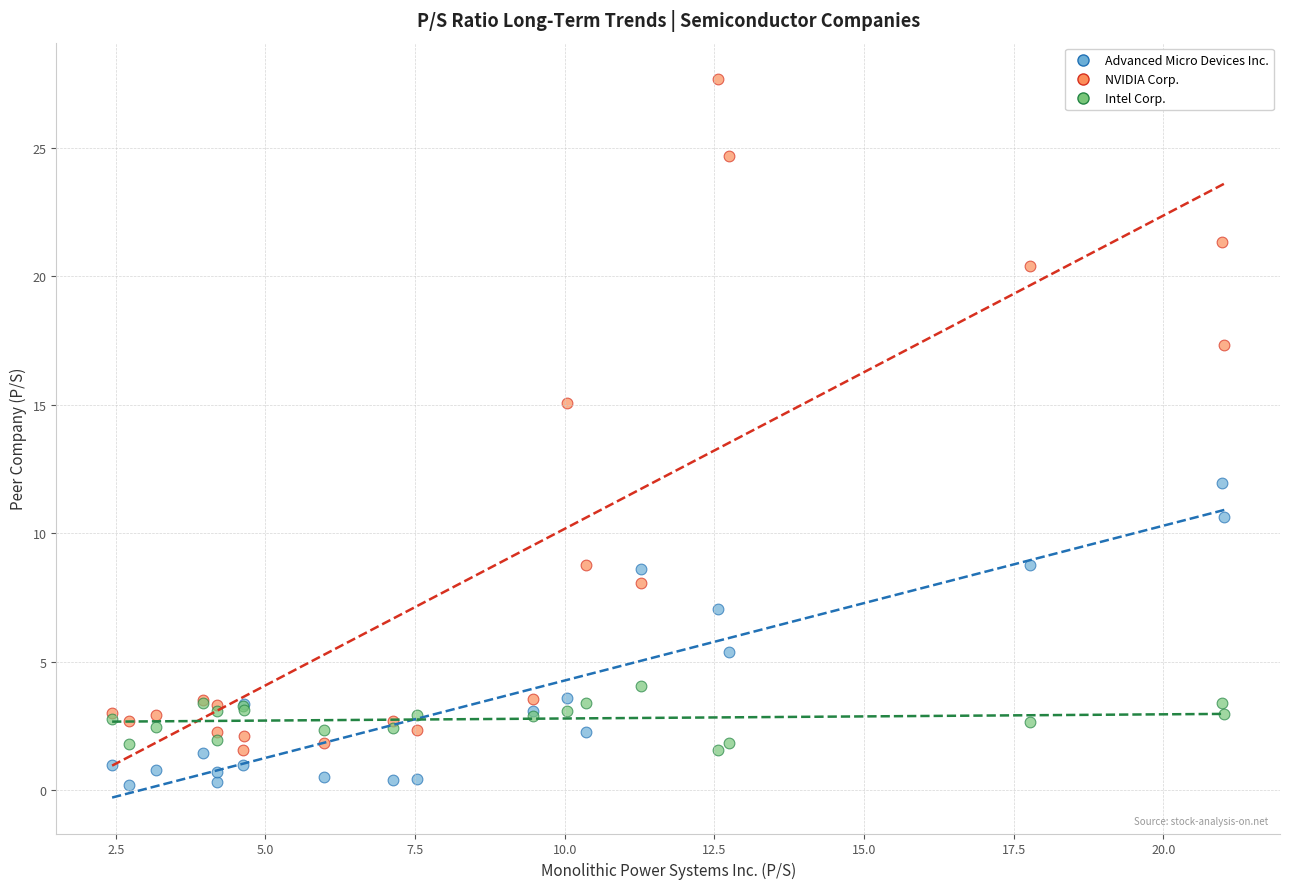

Which series contains the highest Y value?

NVIDIA Corp.